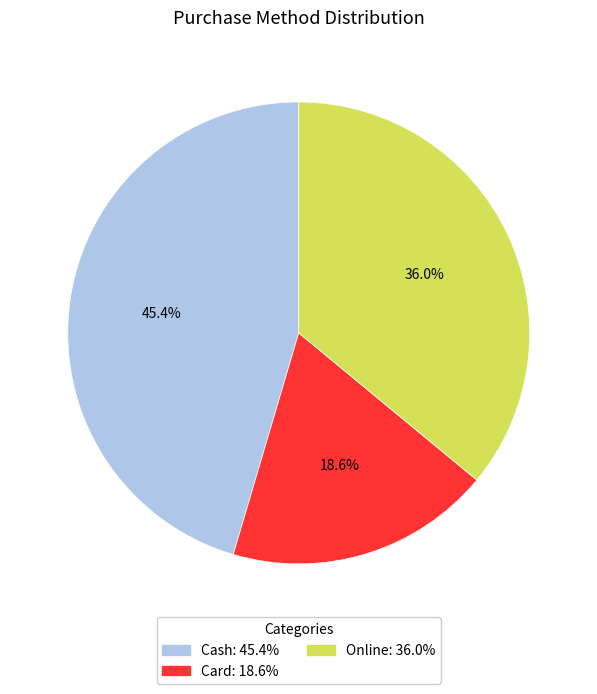

Which has a higher value, Online or Card?

Online